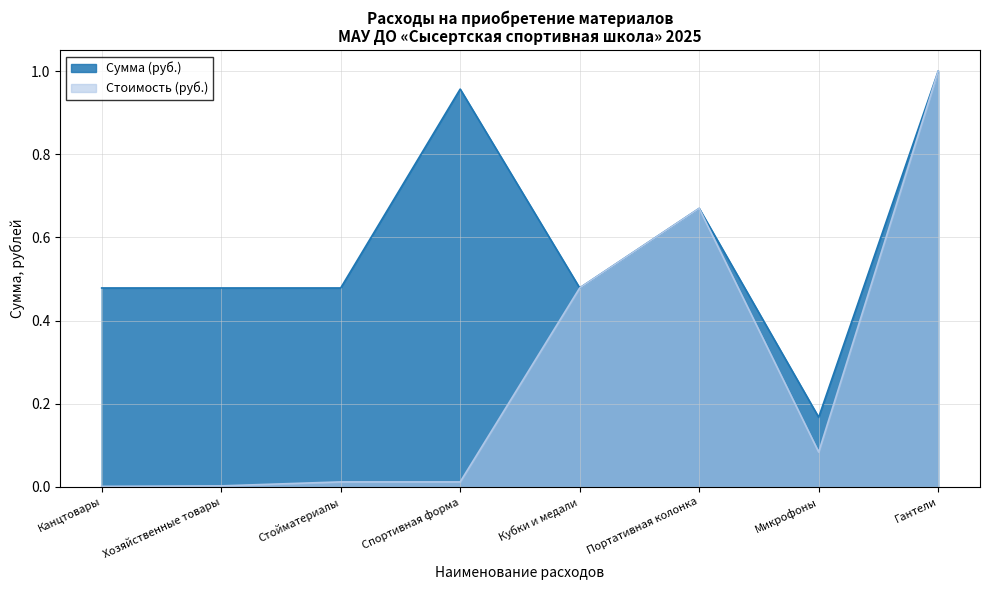

List the series in order of their overall mean, highest first.

Сумма (руб.), Стоимость (руб.)